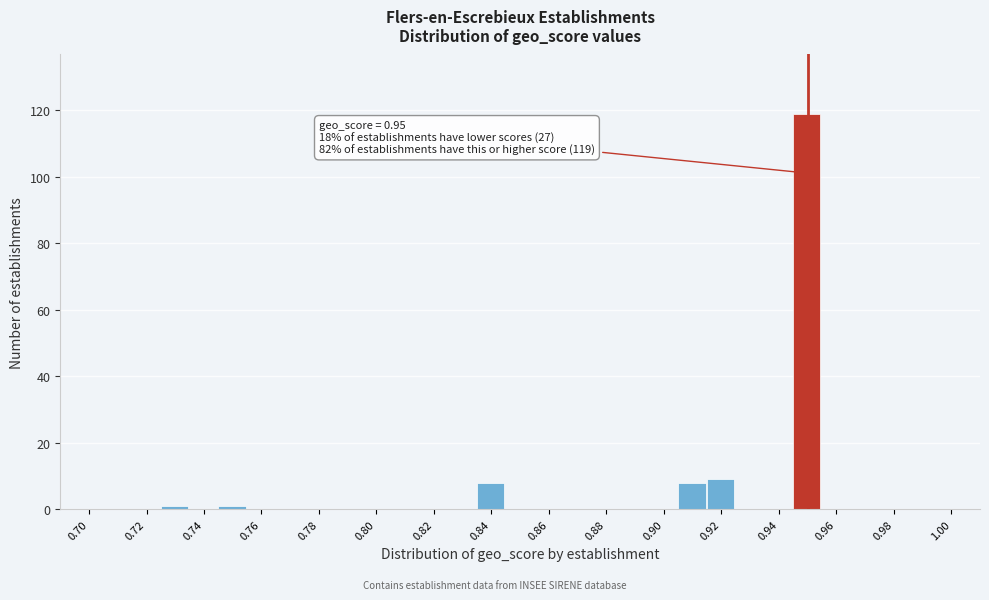

Which range on the x-axis has the tallest bar?

0.945 to 0.955